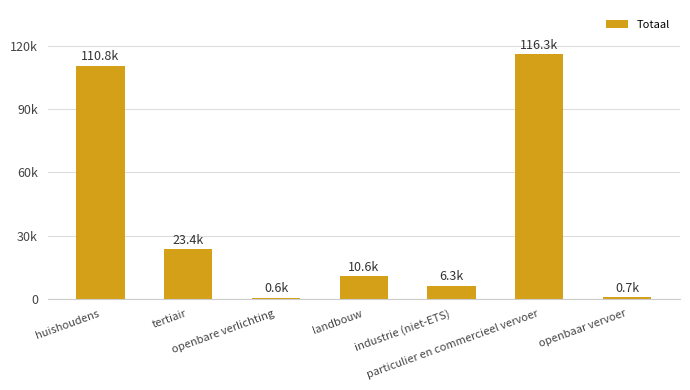

Which category has the lowest value across all series?

openbare verlichting